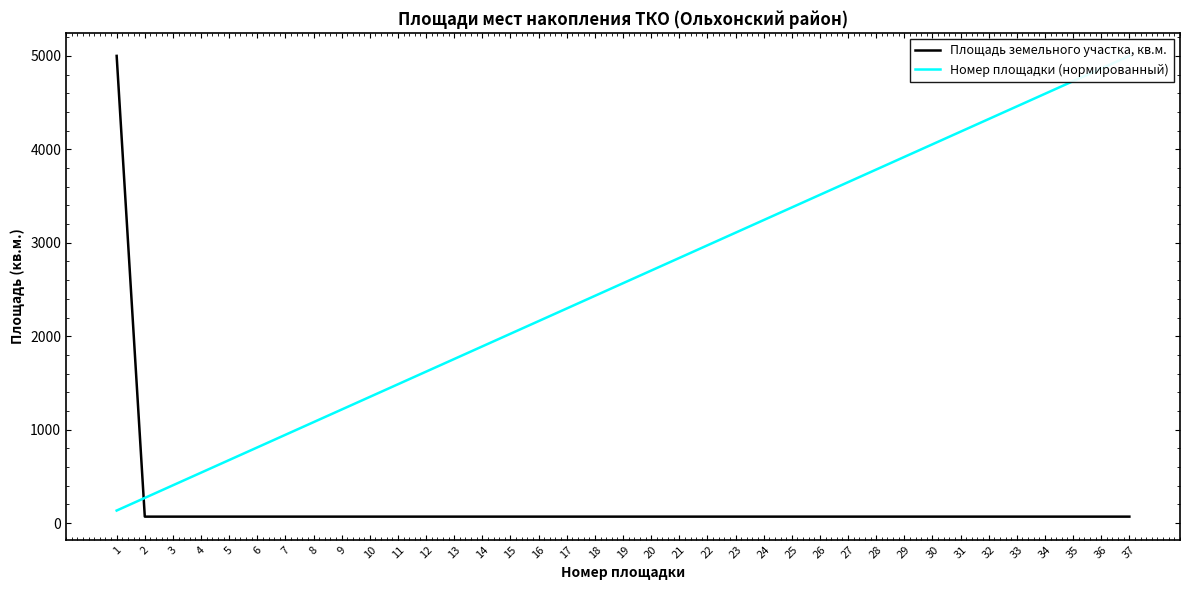

Between which two adjacent categories do Номер площадки (нормированный) and Площадь земельного участка, кв.м. first intersect?

1 and 2